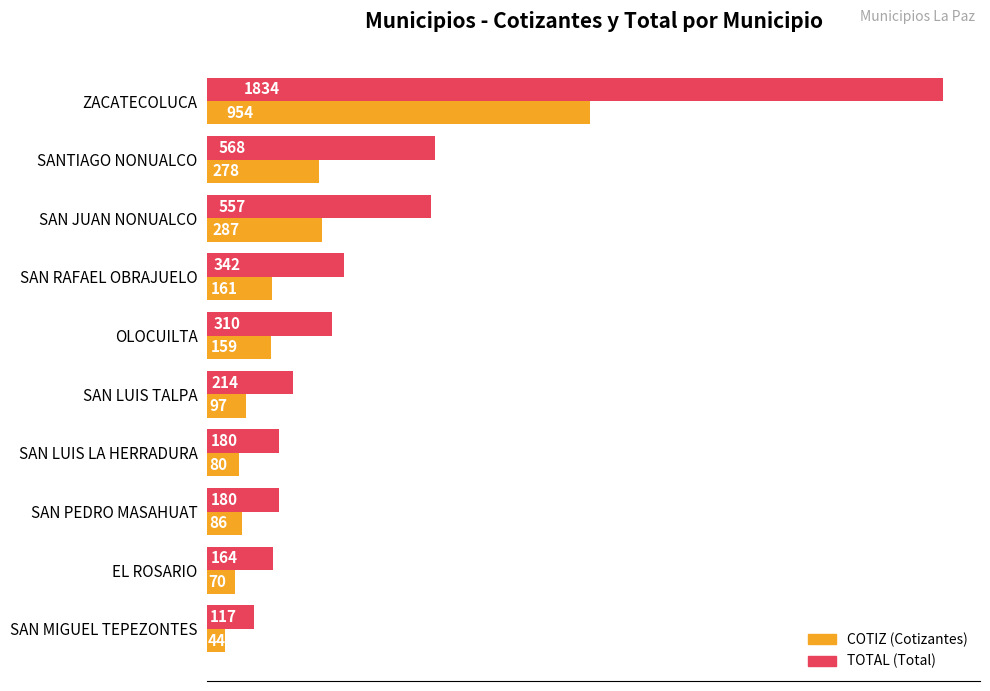

What is the spread (max minus min) of values at EL ROSARIO?

94